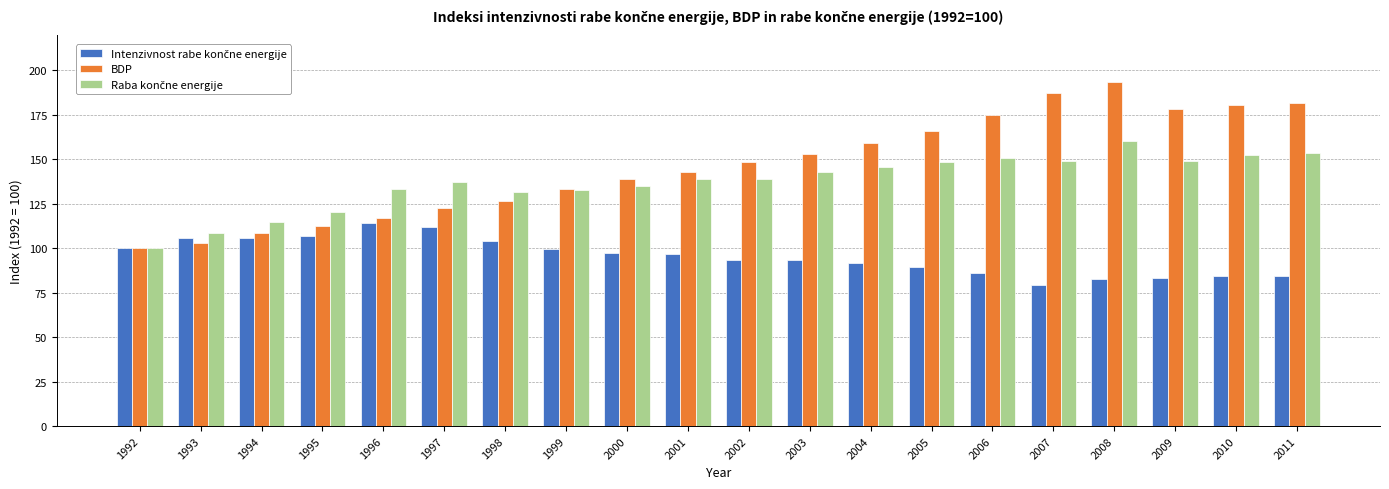

Read the BDP value at 2001.

143.1